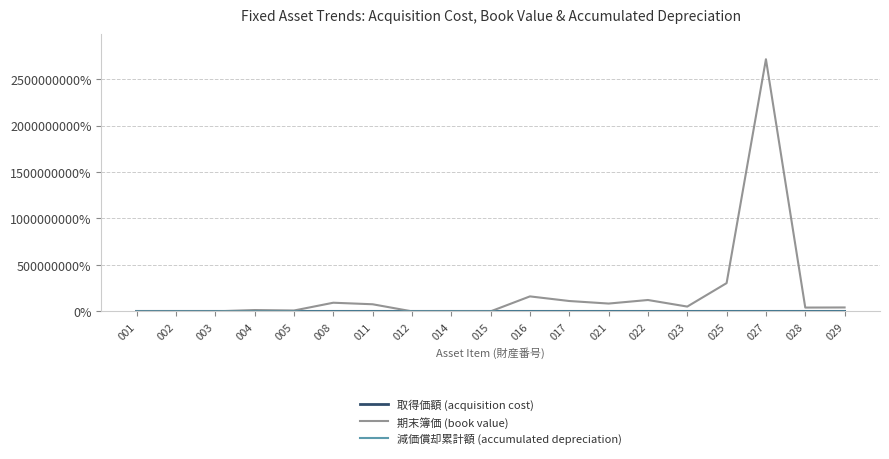

Which series has the widest spread of values?

期末簿価 (book value)